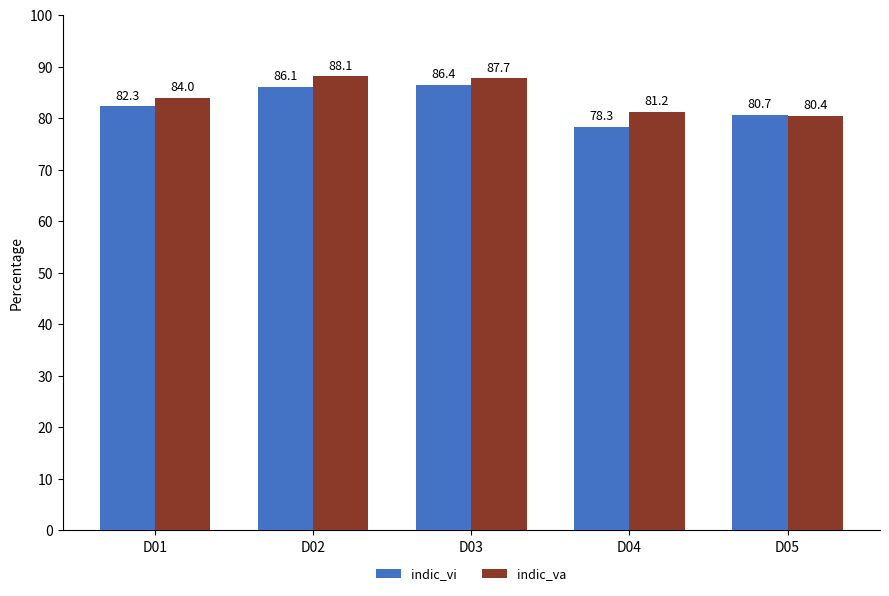

How many data points in indic_vi are less than 82?

2